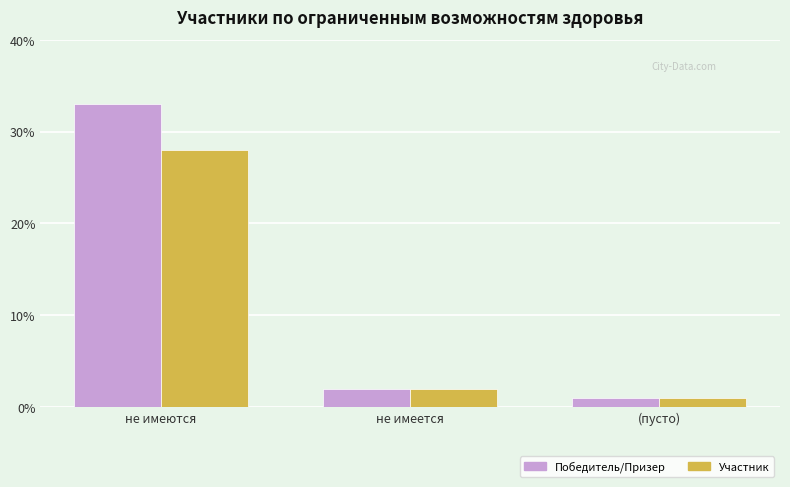

Reading left to right, transcribe all the data shown in this chart.

Победитель/Призер: не имеются=33	не имеется=2	(пусто)=1
Участник: не имеются=28	не имеется=2	(пусто)=1